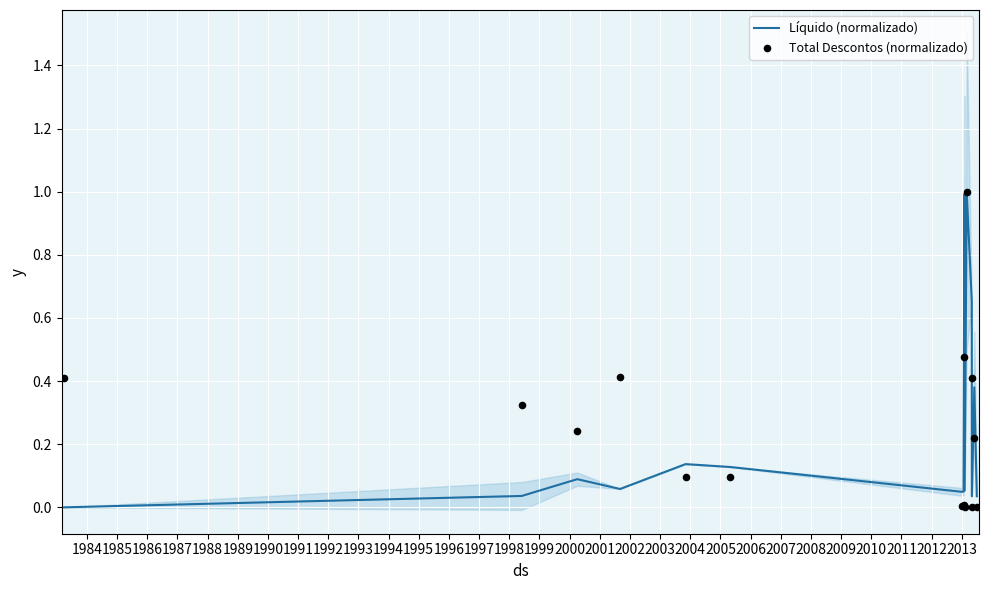

Which series has the largest total across all categories?

Líquido (normalizado)